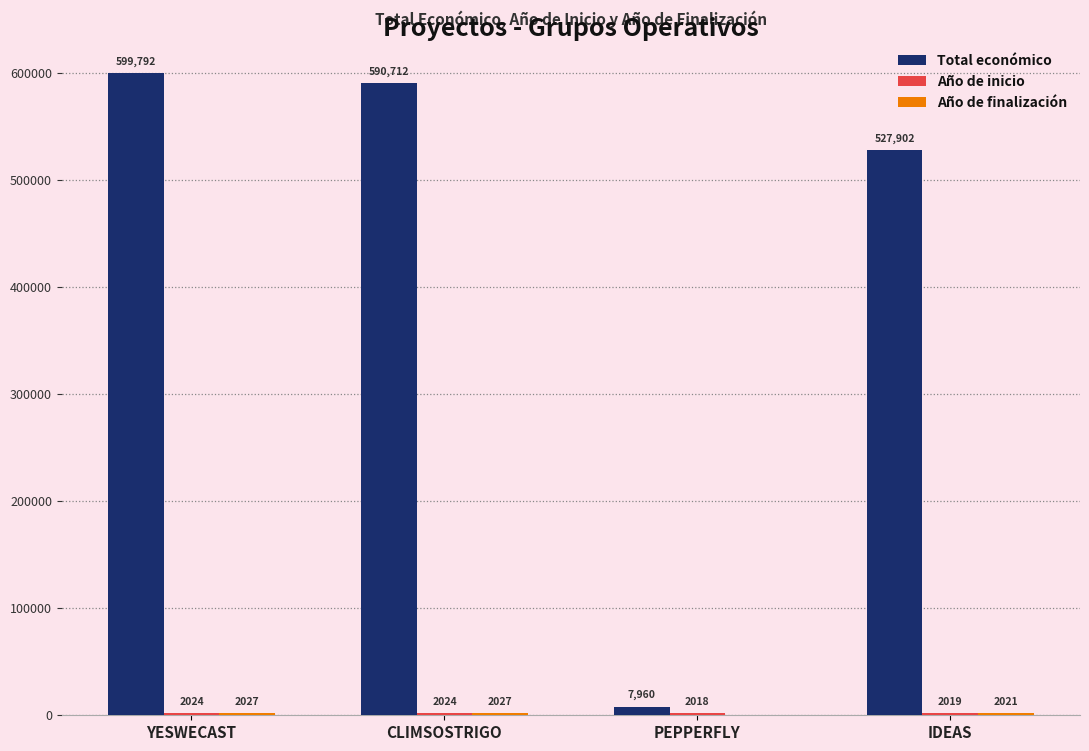

At which category does the chart reach its peak across all series?

YESWECAST